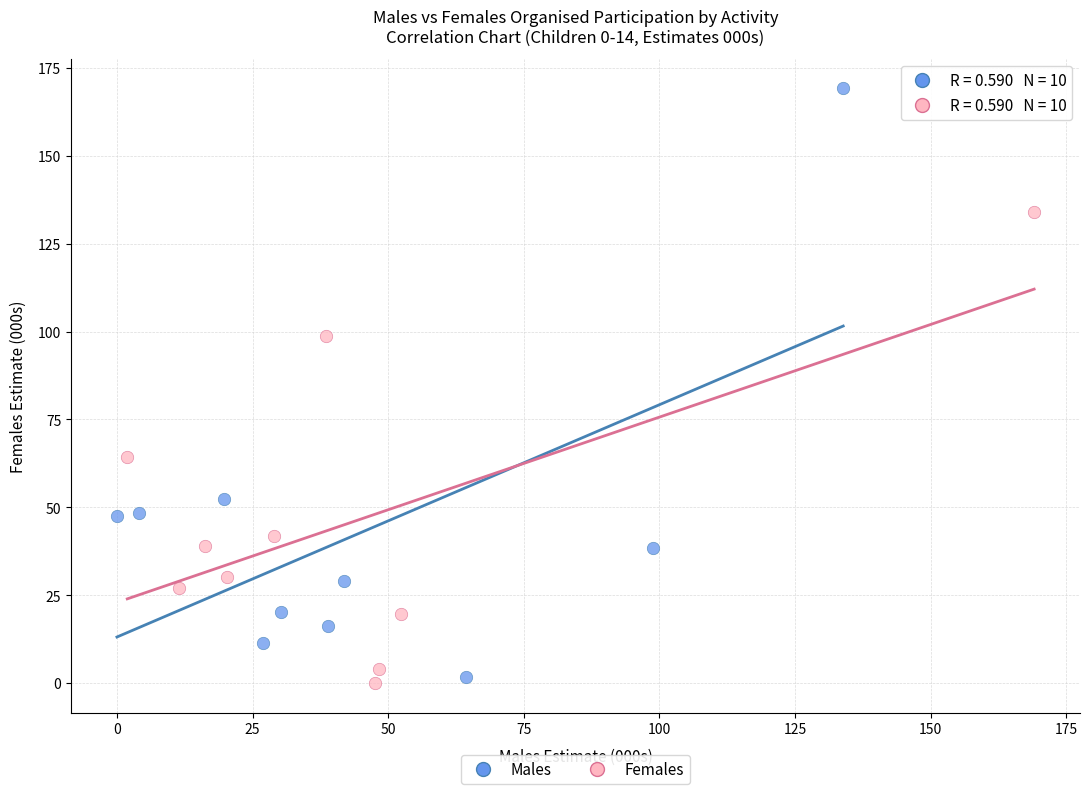

Which series contains the highest Y value?

Males